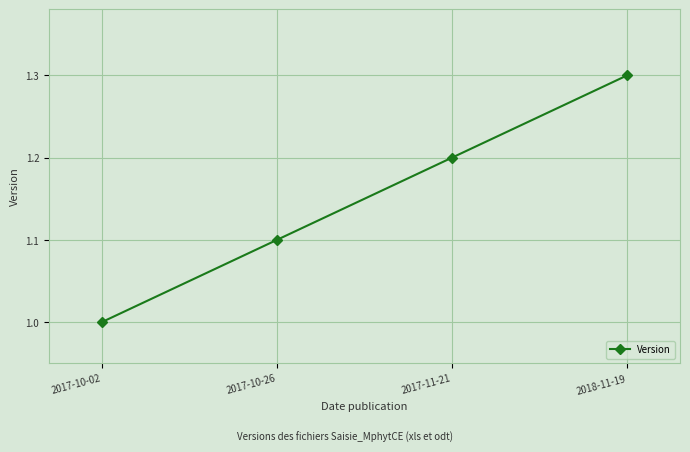

Rank the categories by value from lowest to highest.

2017-10-02, 2017-10-26, 2017-11-21, 2018-11-19